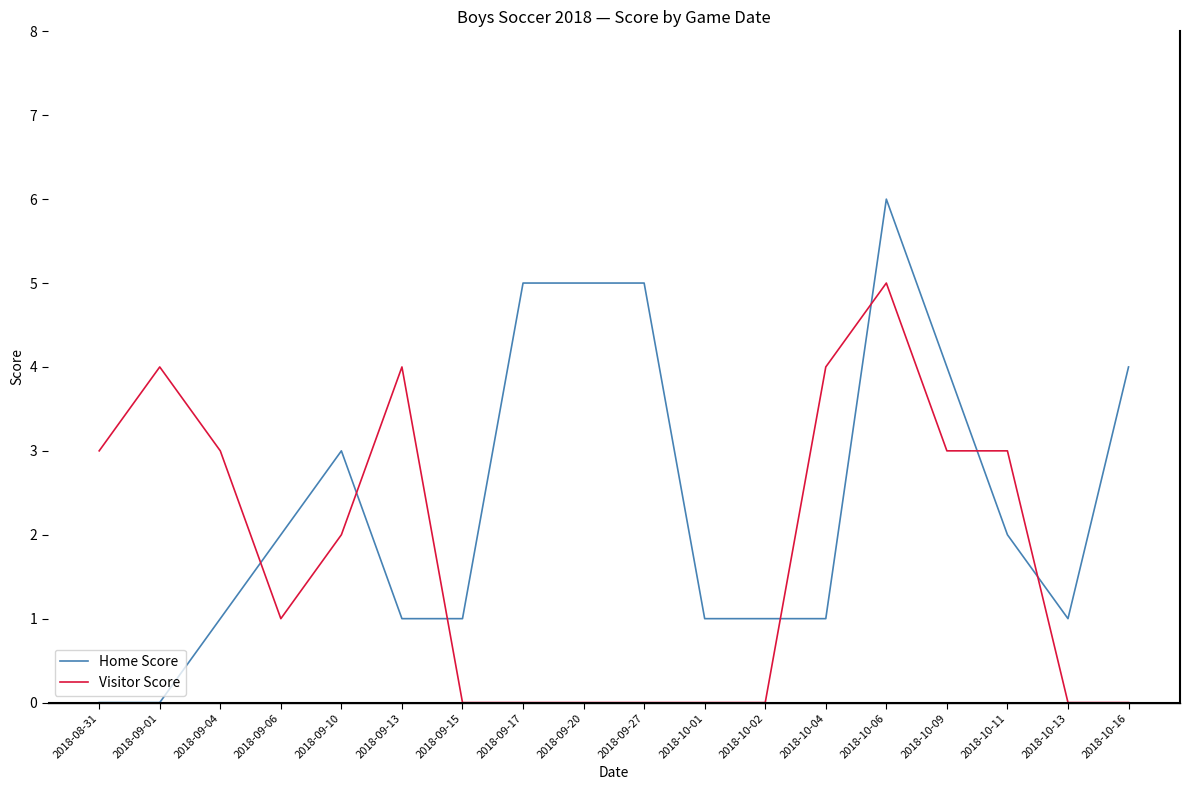

After their last crossing, which series has the higher values: Visitor Score or Home Score?

Home Score